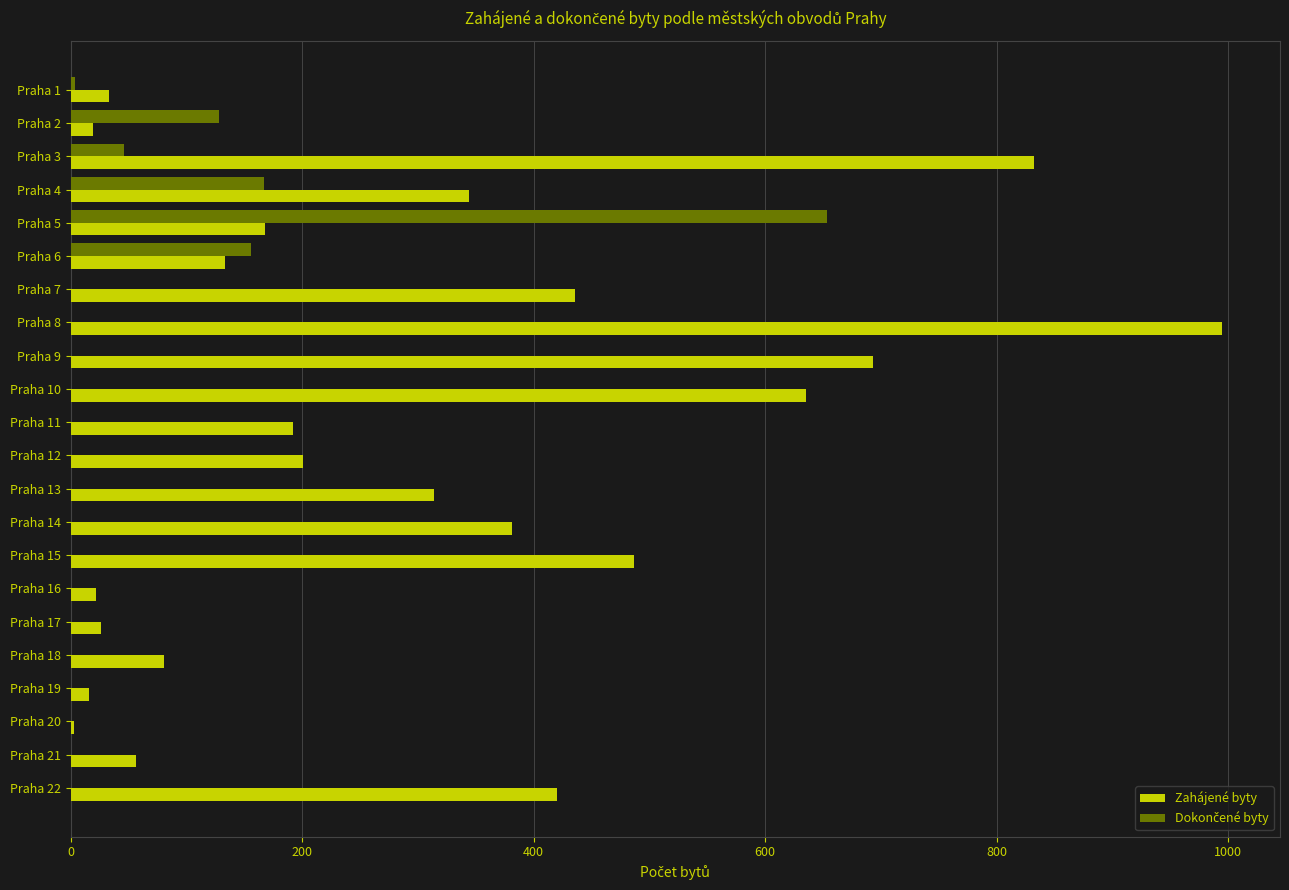

Count the number of data series in this chart.

2